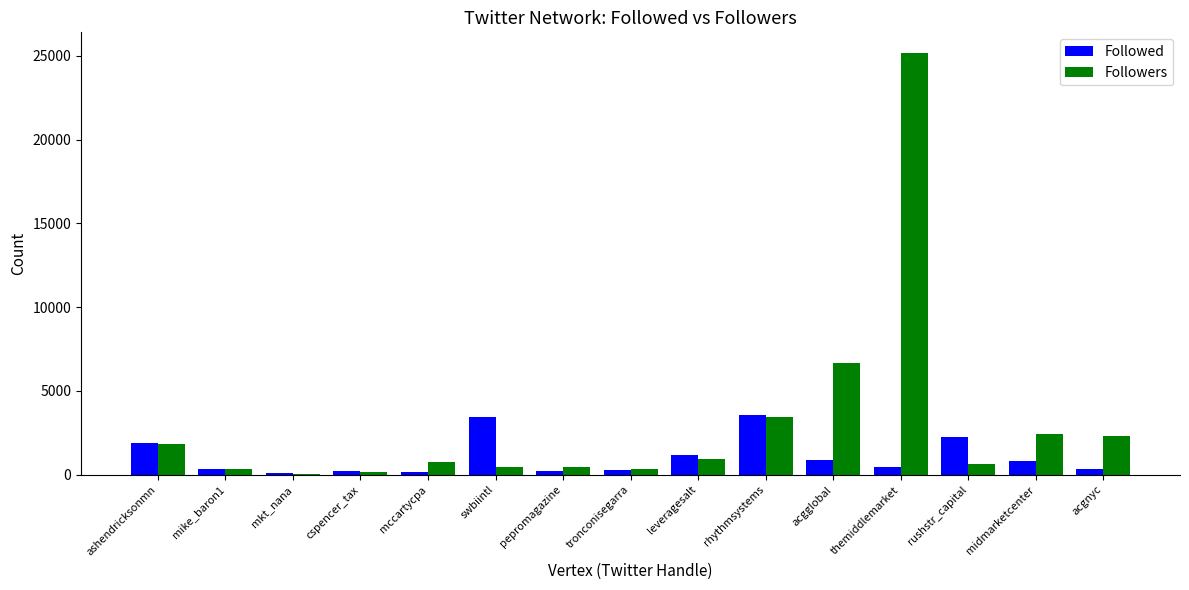

True or false: Followed has a value of 818 at rhythmsystems.

False